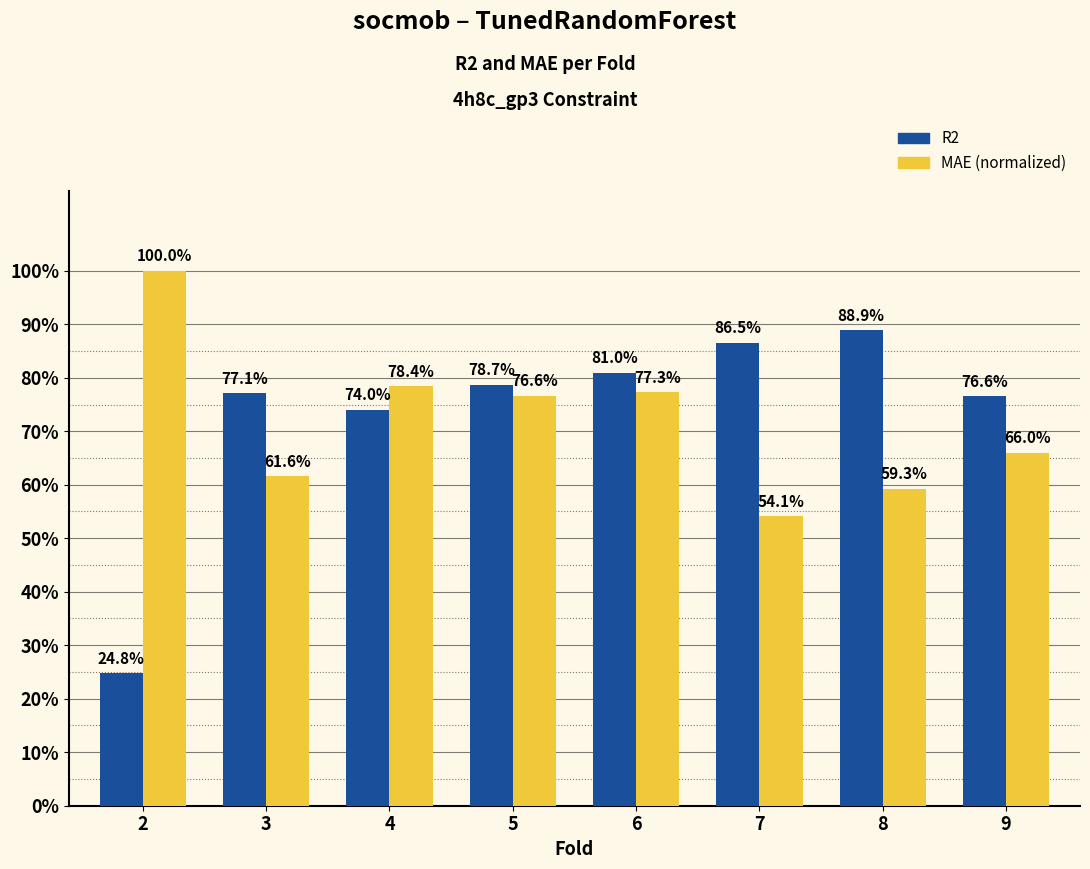

At which category is the sum across all series the highest?

6